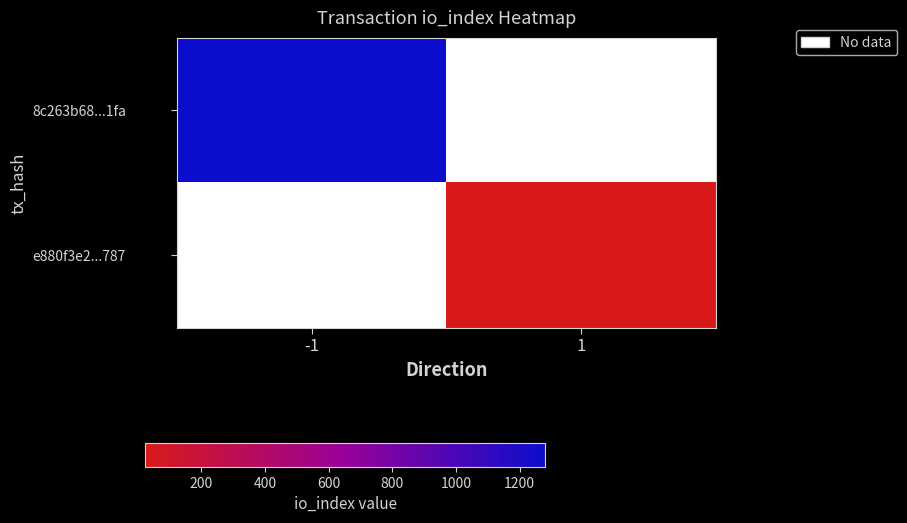

Read the e880f3e2...787 value at 1.

23.0